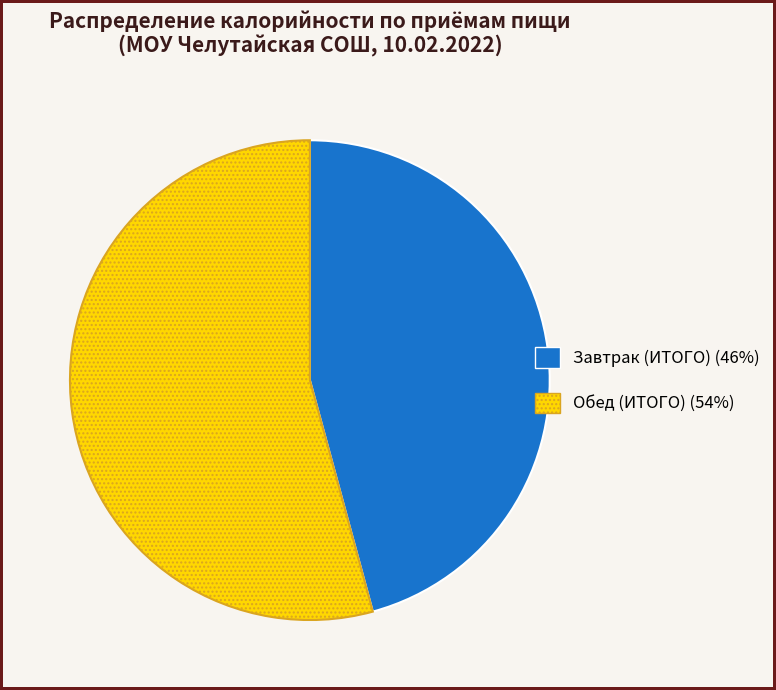

What is the ratio of the value at Обед (ИТОГО) to the value at Завтрак (ИТОГО)?

1.2